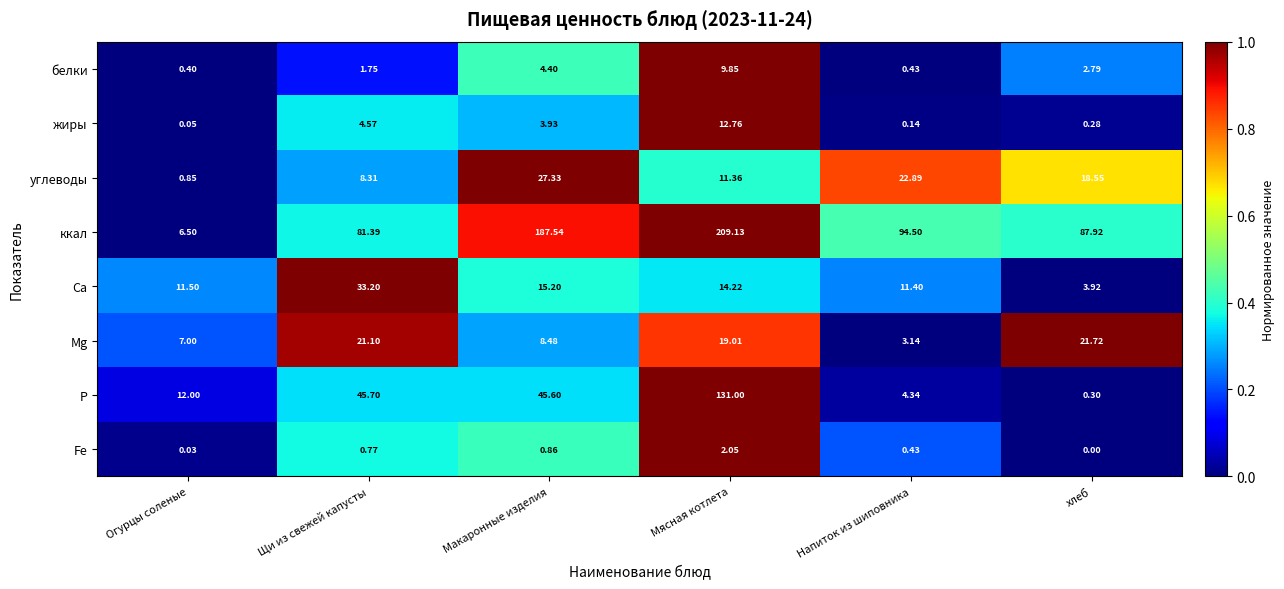

Which series has the largest total across all categories?

ккал